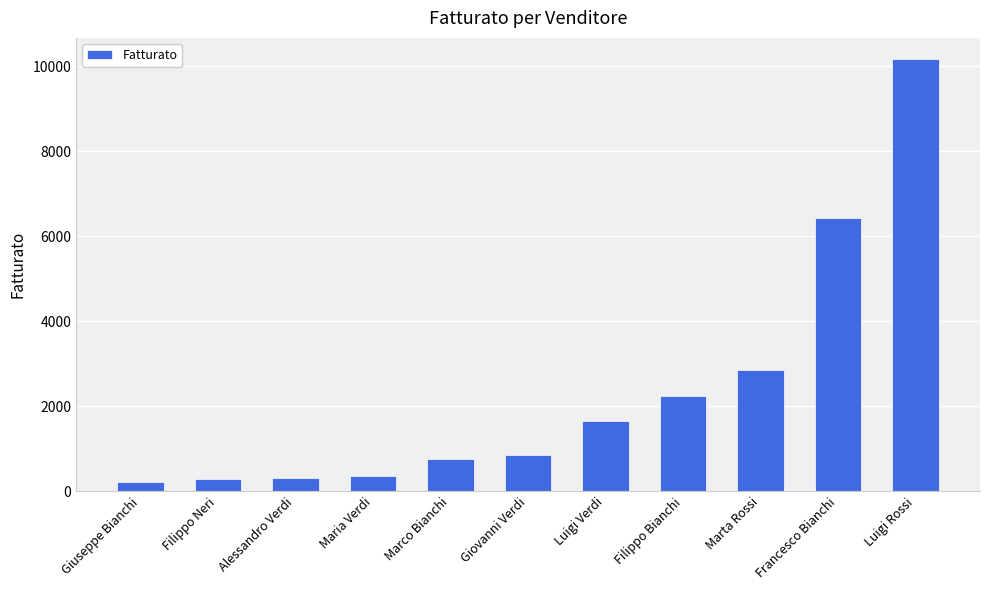

What is the label of the 9th bar from the left?

Marta Rossi